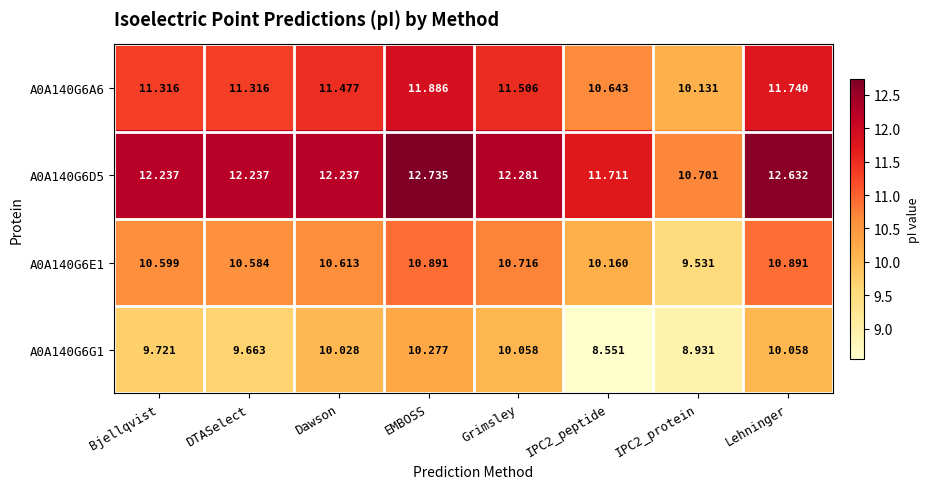

Which label corresponds to the largest value in the chart?

EMBOSS